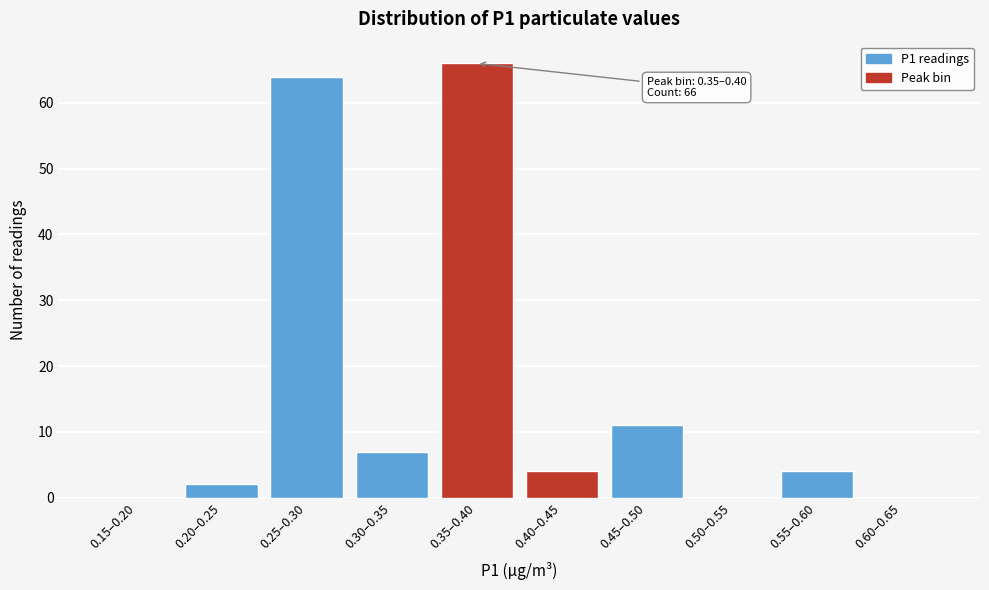

Reading left to right, extract all data points from this chart.

0.15–0.20=0	0.20–0.25=2	0.25–0.30=64	0.30–0.35=7	0.35–0.40=66	0.40–0.45=4	0.45–0.50=11	0.50–0.55=0	0.55–0.60=4	0.60–0.65=0